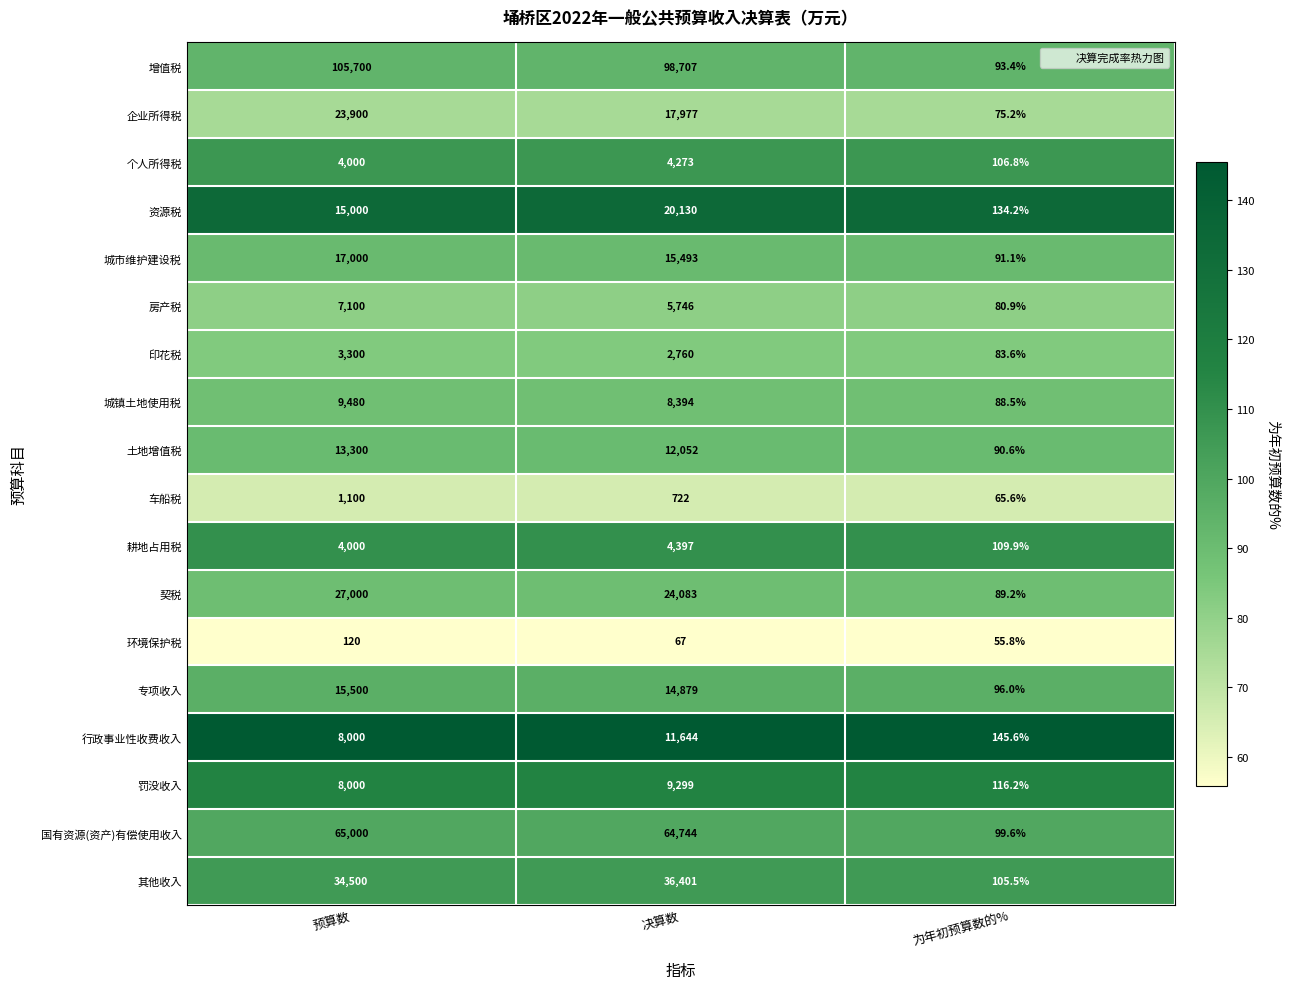

What is the total value across all series at 为年初预算数的%?

1727.7